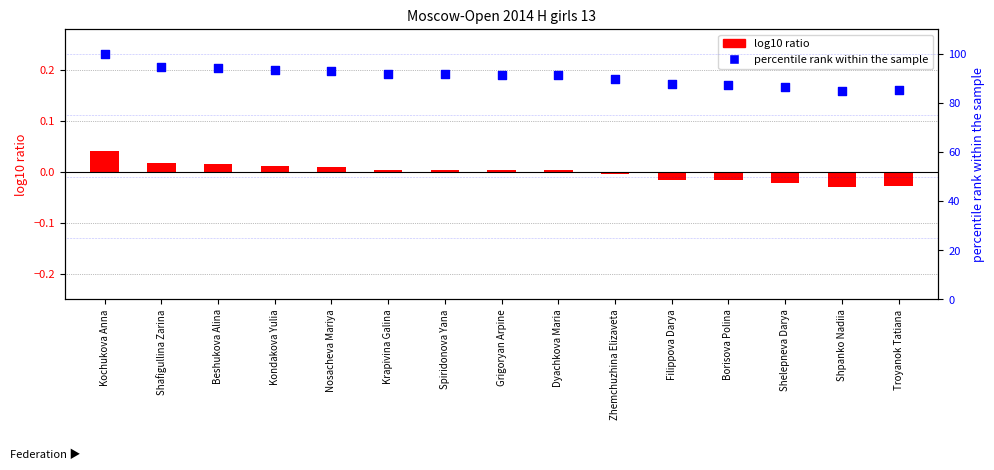

At how many categories does at least one series exceed 79?

15